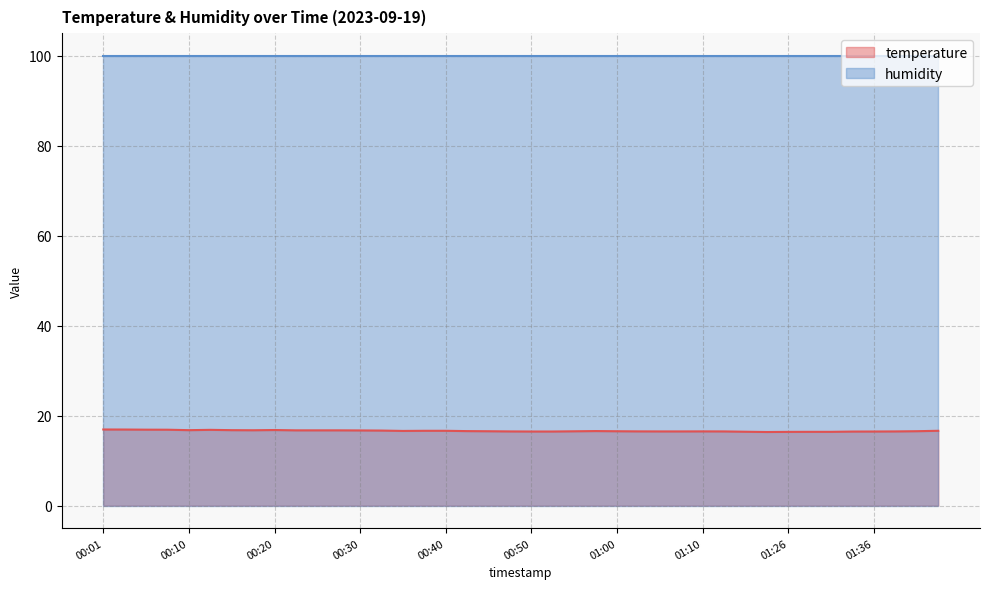

True or false: the data shows 16.5 at 00:52.

True